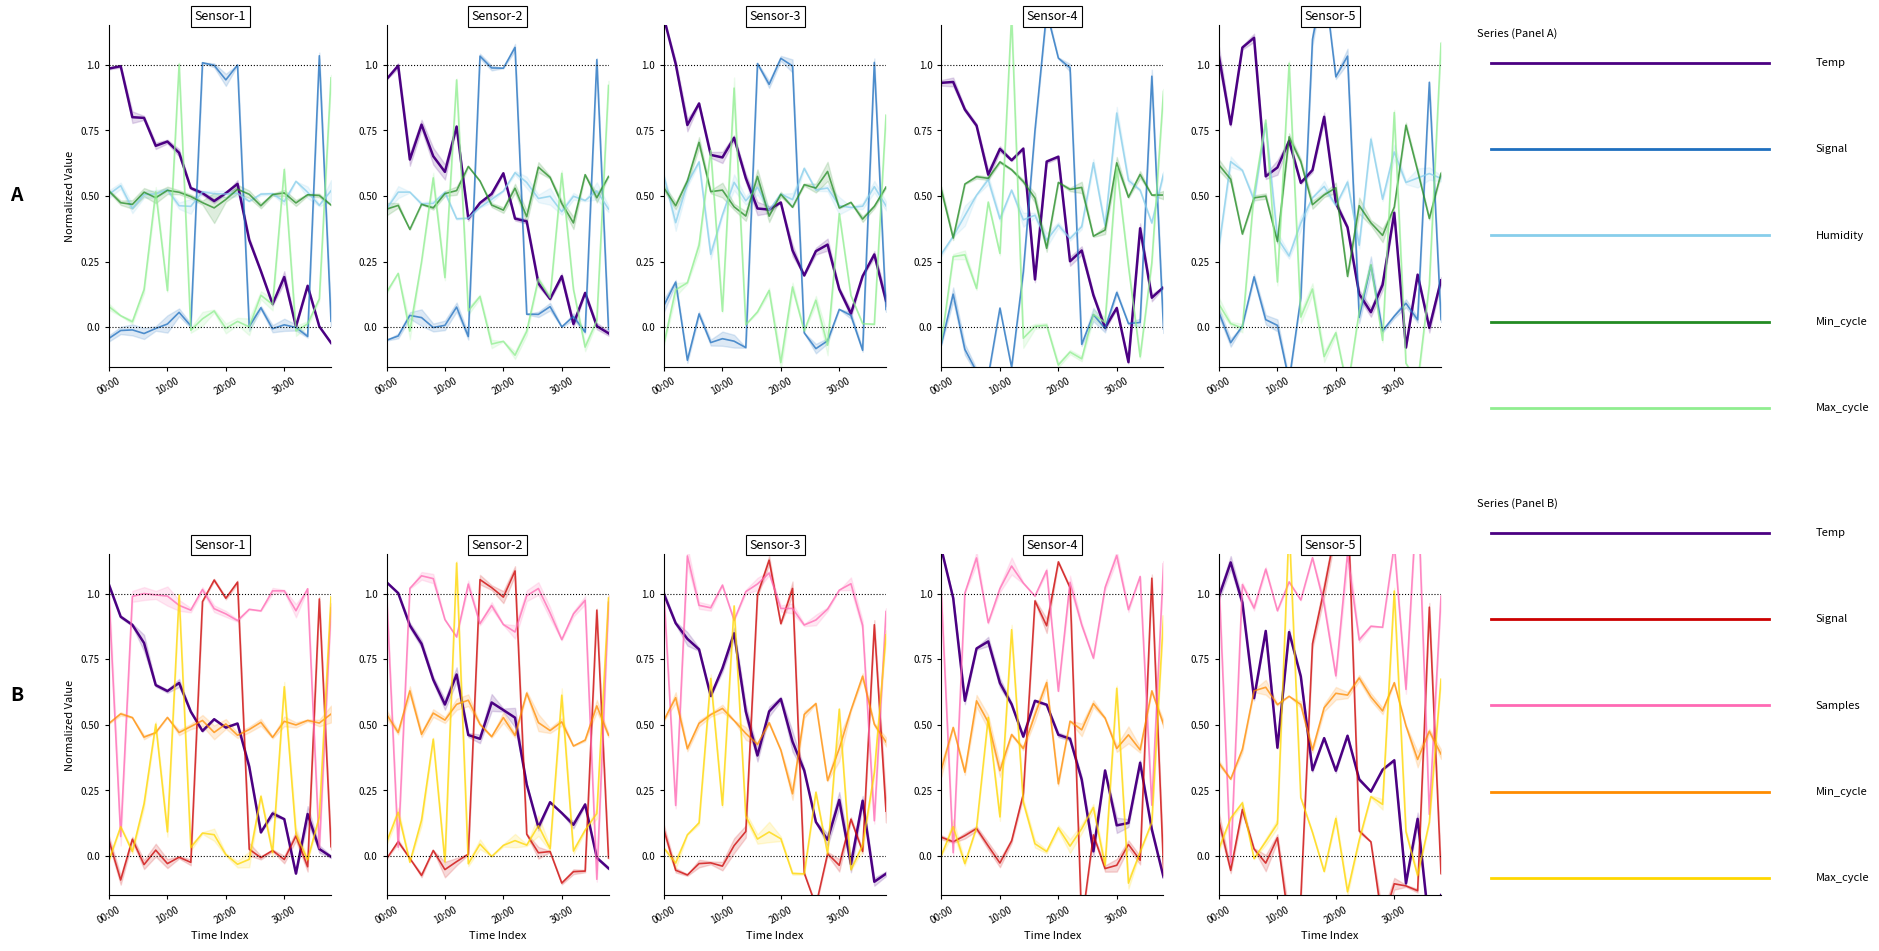

Which series has the largest range (max minus min)?

Signal